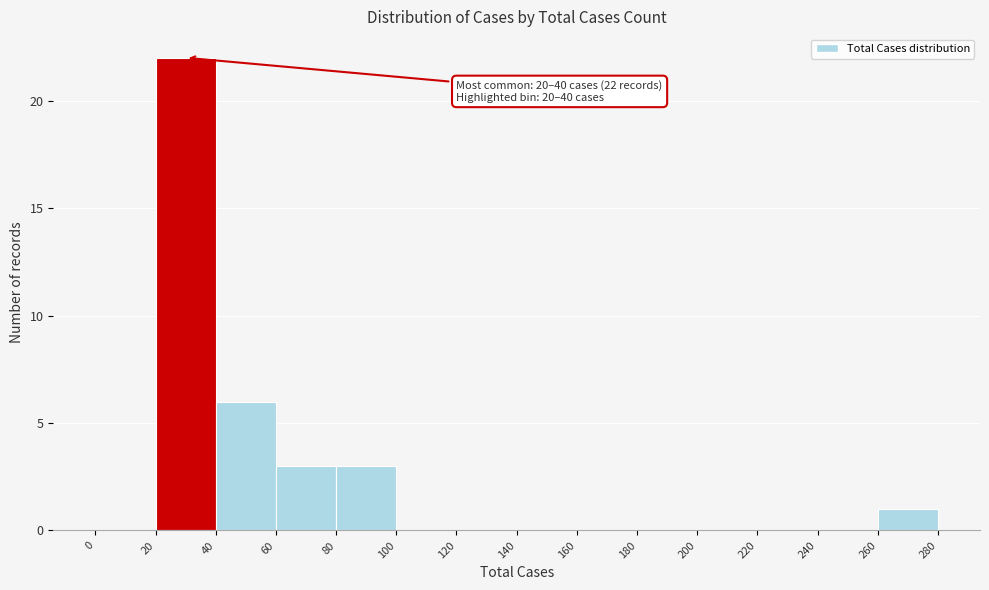

Which range on the x-axis has the tallest bar?

20 to 40